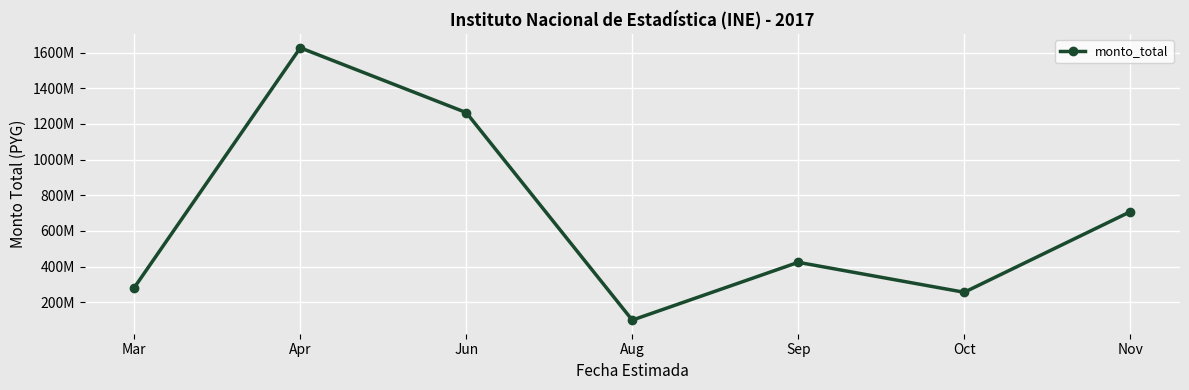

Is this an area chart (filled region under the line)?

No